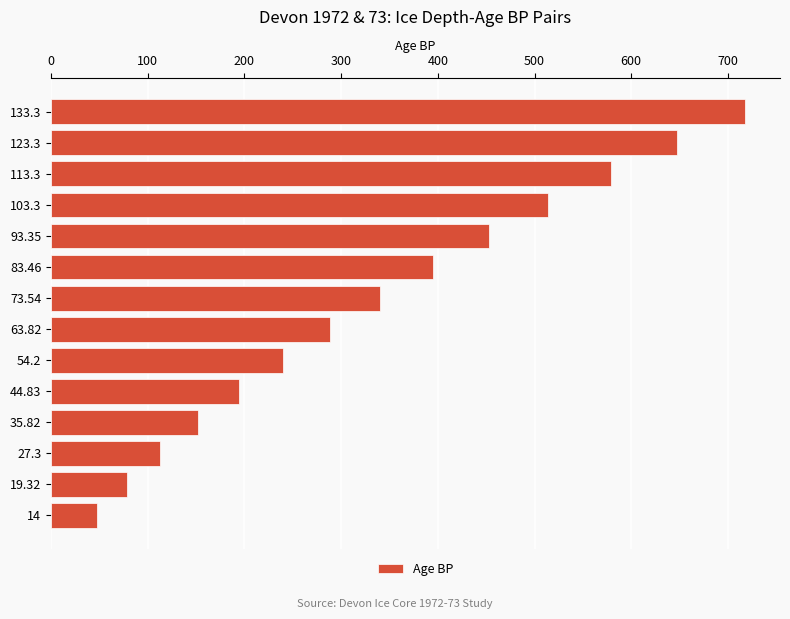

What is the difference between the second highest and second lowest values?

569